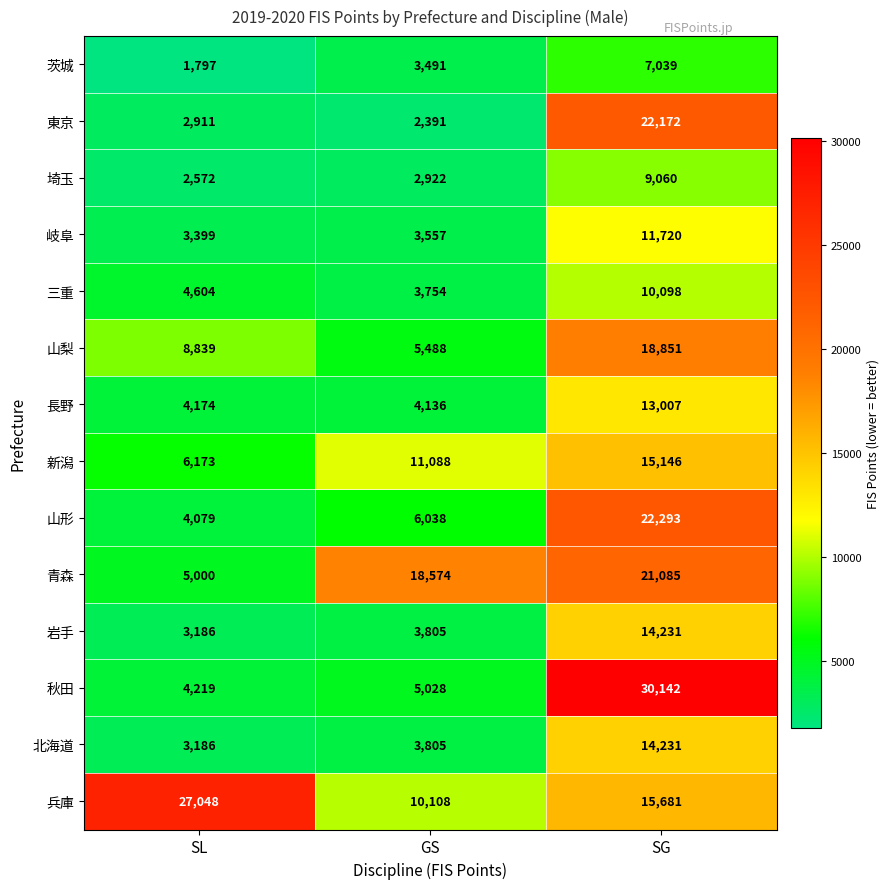

What is the spread (max minus min) of values at GS?

16183